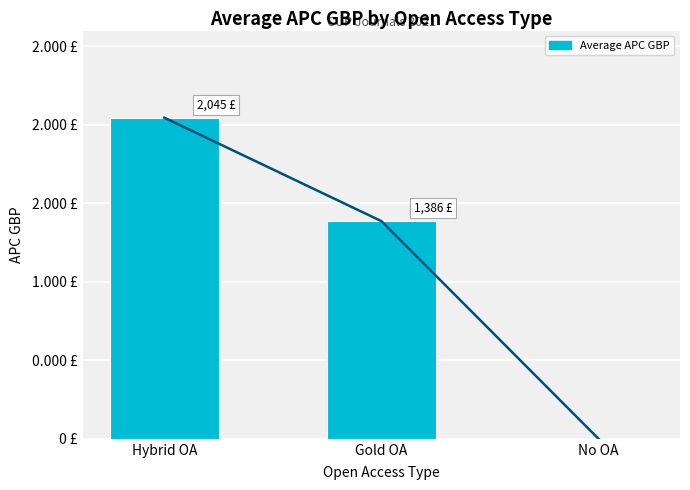

What is the change in value from Hybrid OA to No OA?

-2045